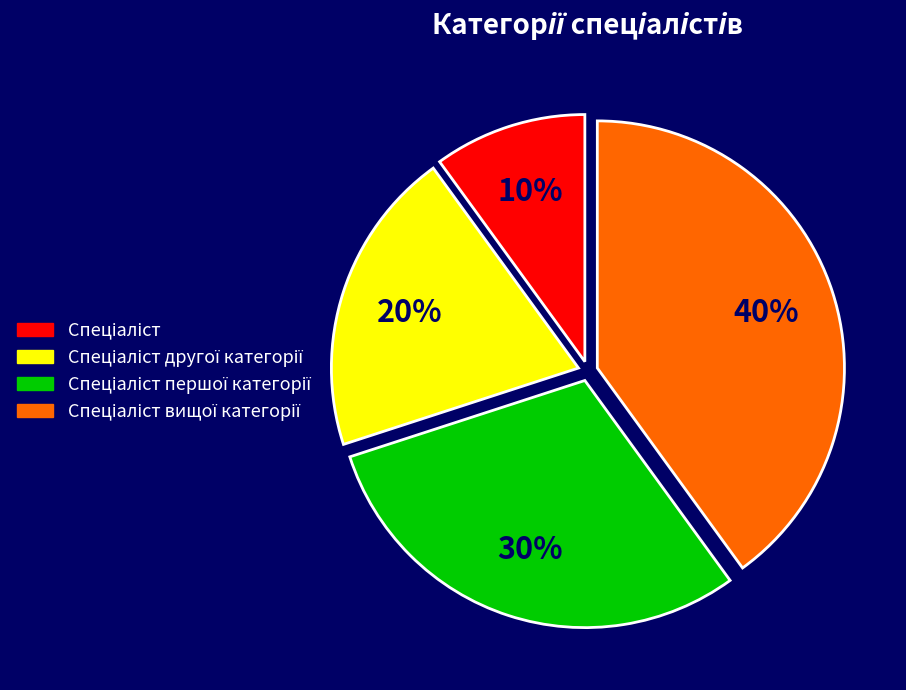

Does any single category account for the majority?

No